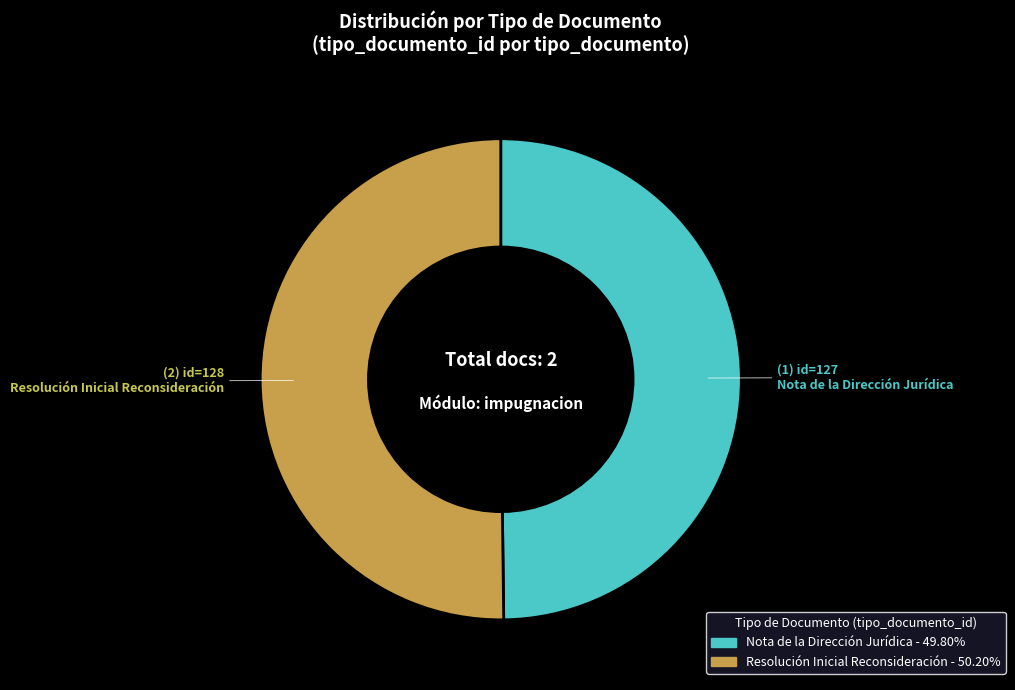

What is the ratio of the value at Resolución Inicial Reconsideración to the value at Nota de la Dirección Jurídica?

1.0